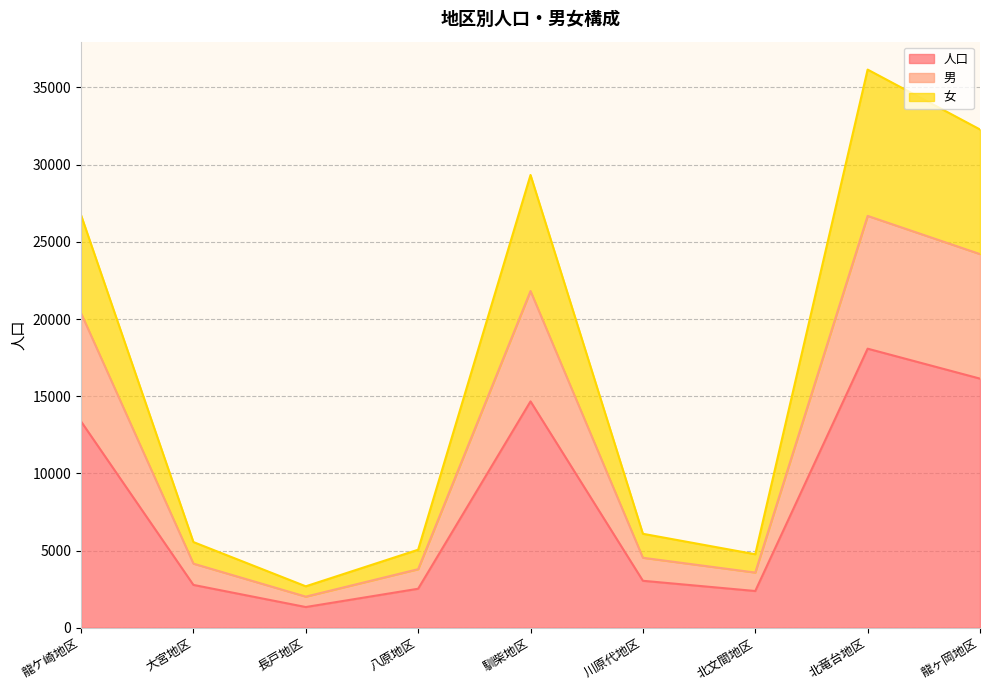

At which label does 人口 reach its minimum?

長戸地区